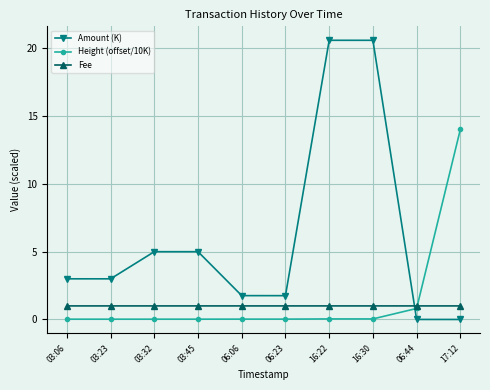

Which series changed the most between 03:45 and 06:44?

Amount (K)